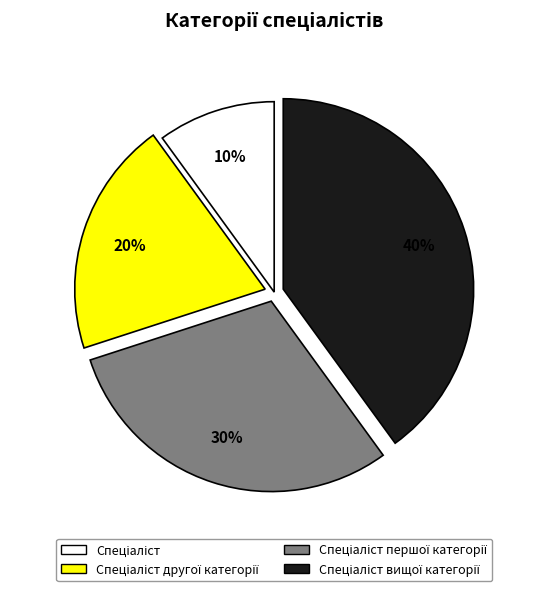

Does any single category account for the majority?

No